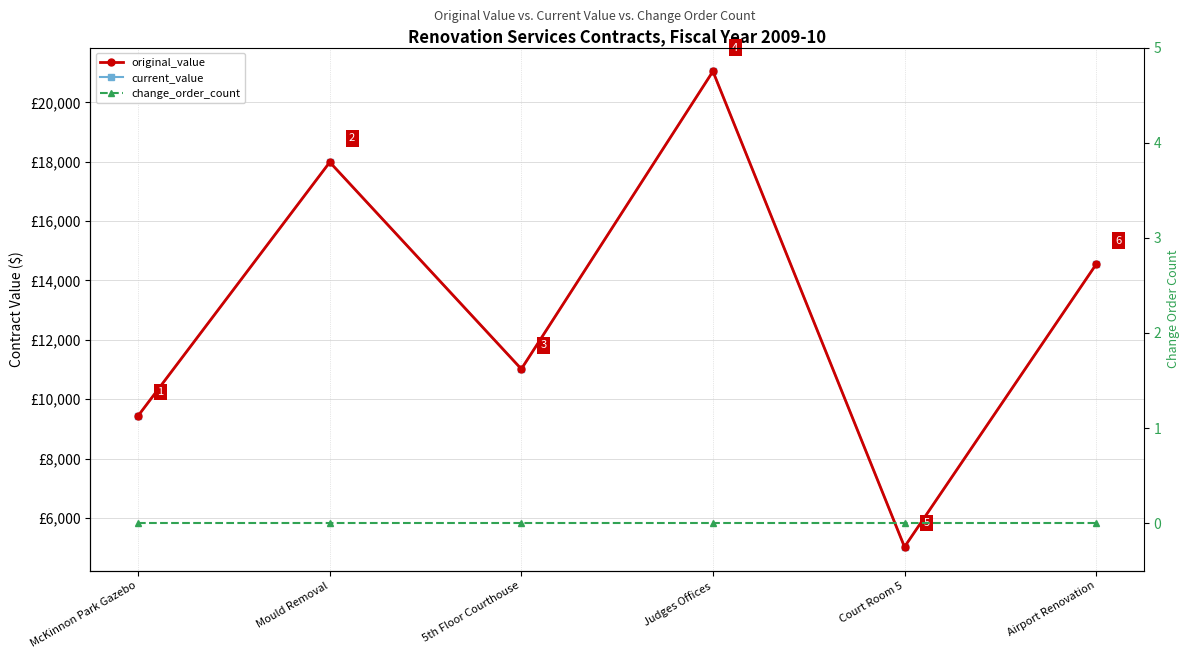

What position from the left is Mould Removal?

2